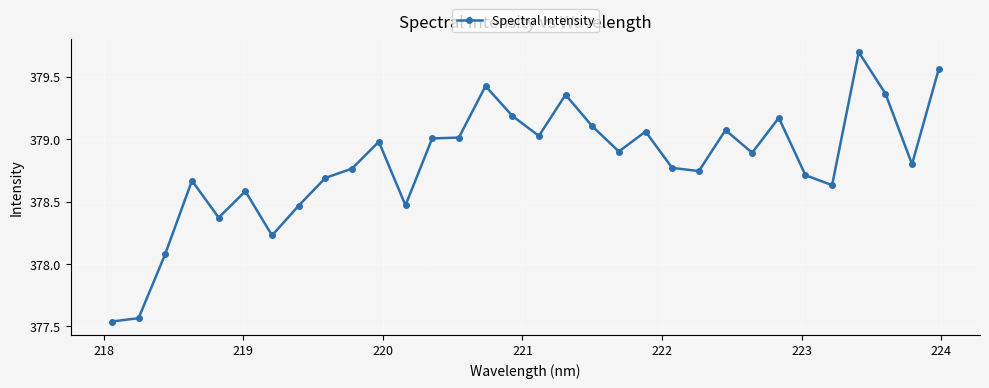

True or false: the data has more than 2 interior local peaks.

True